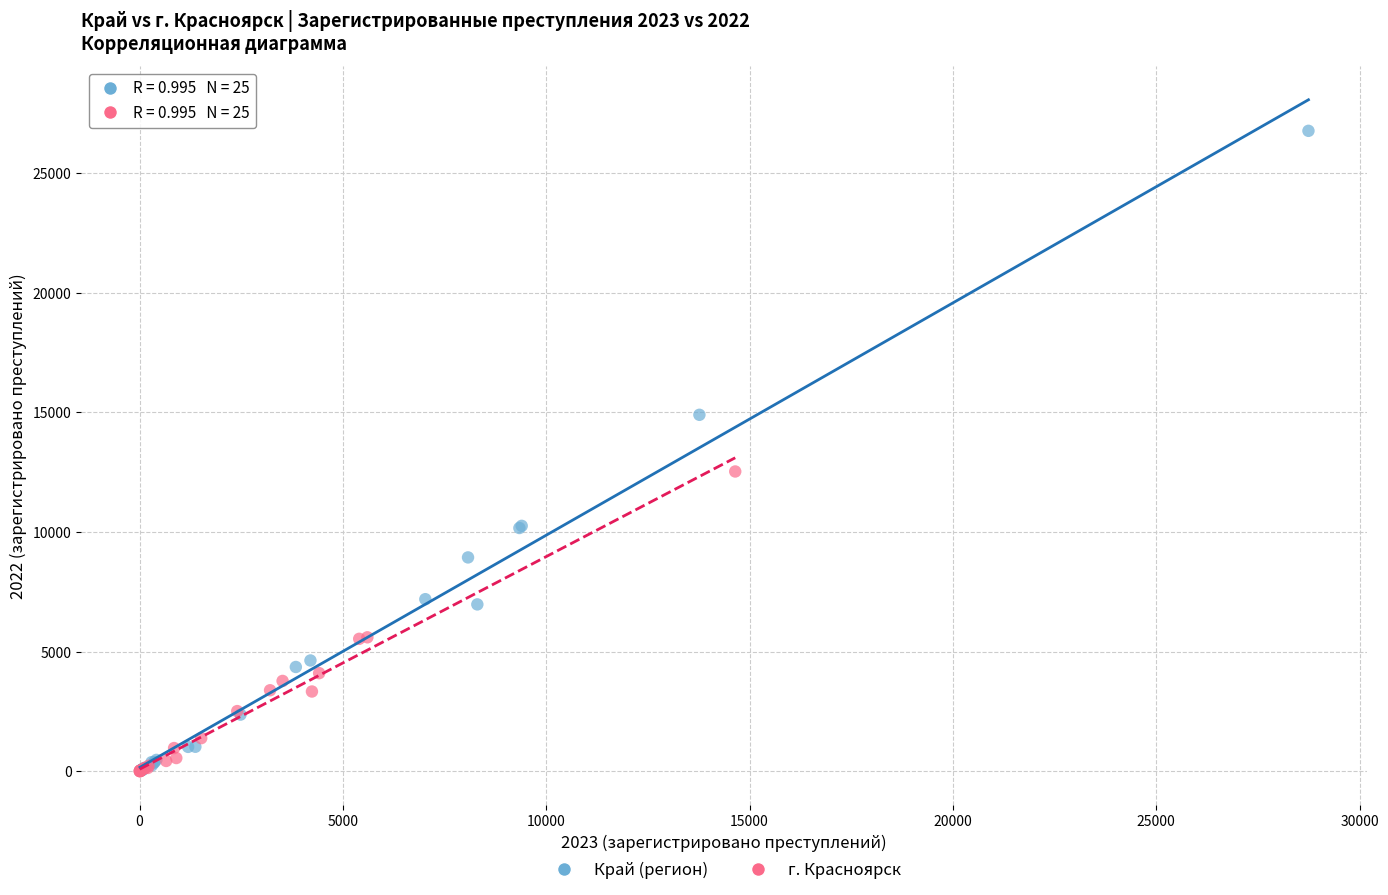

Which series has the widest spread of Y values?

Край (регион)